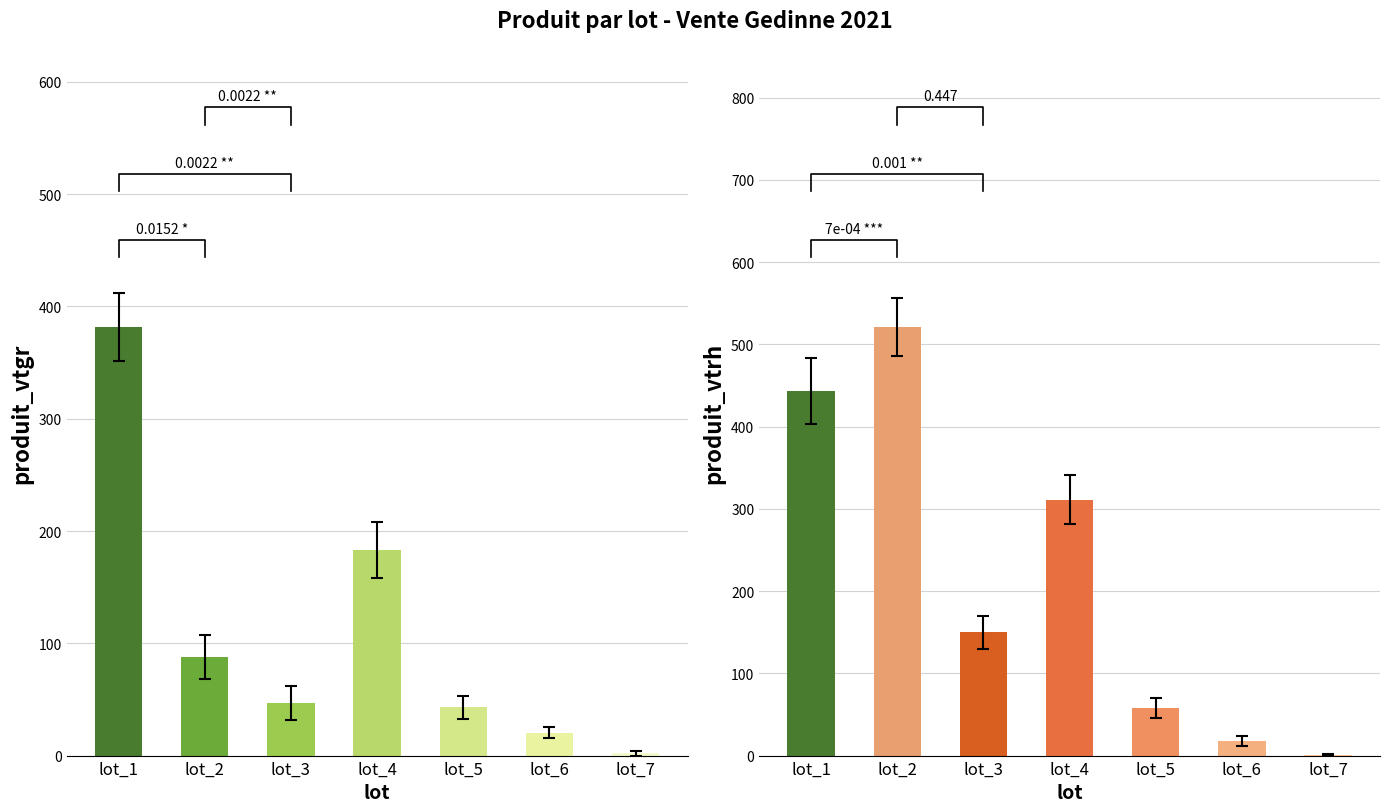

Which series has the largest total across all categories?

produit_vtrh